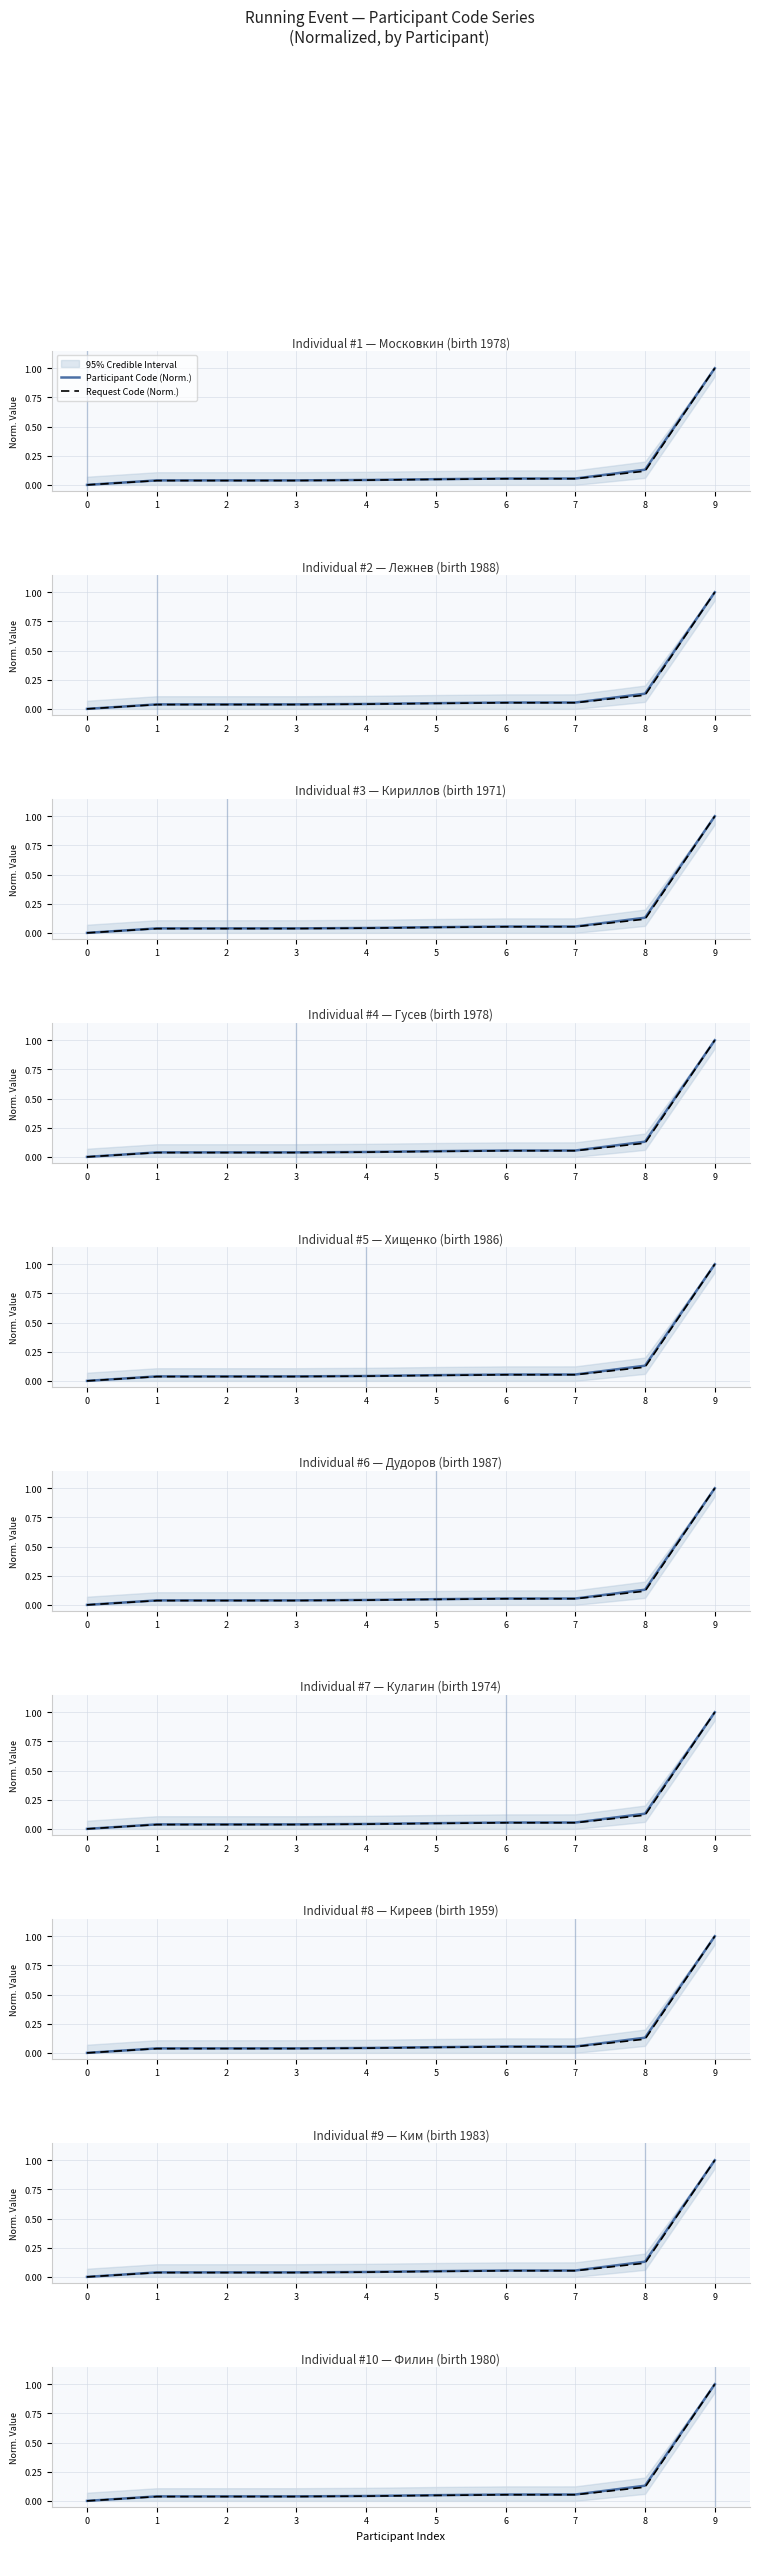

Rank the series at 6 from lowest to highest value.

Request Code (Norm.), Participant Code (Norm.)